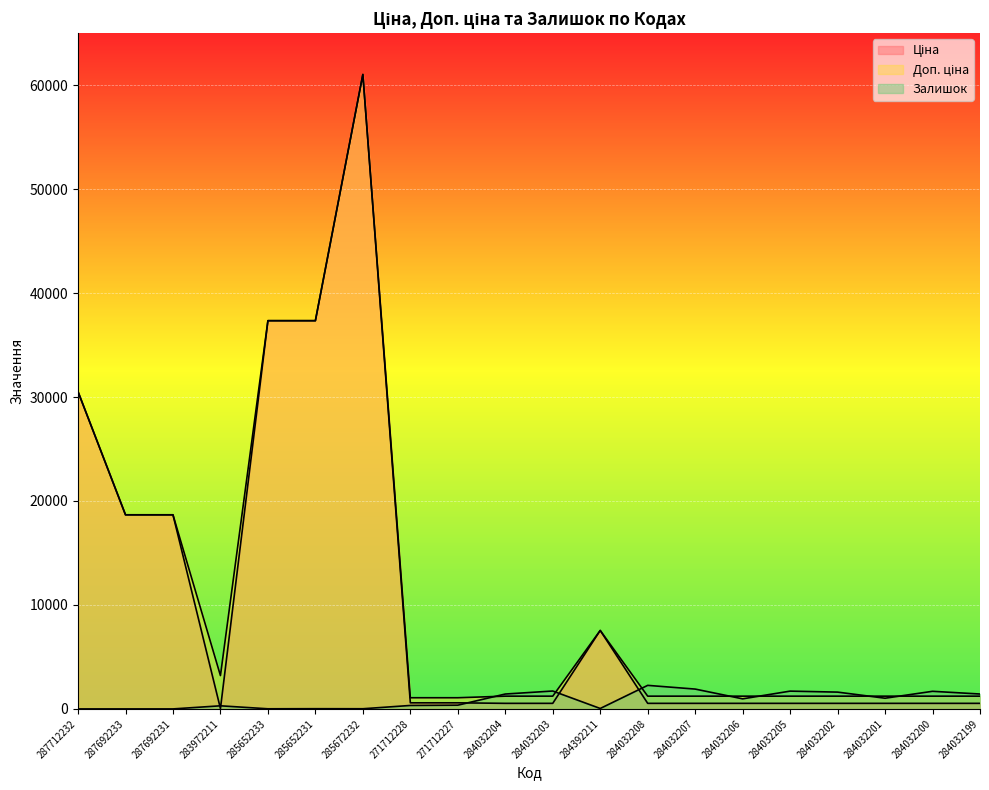

Which series has the largest total across all categories?

Доп. ціна